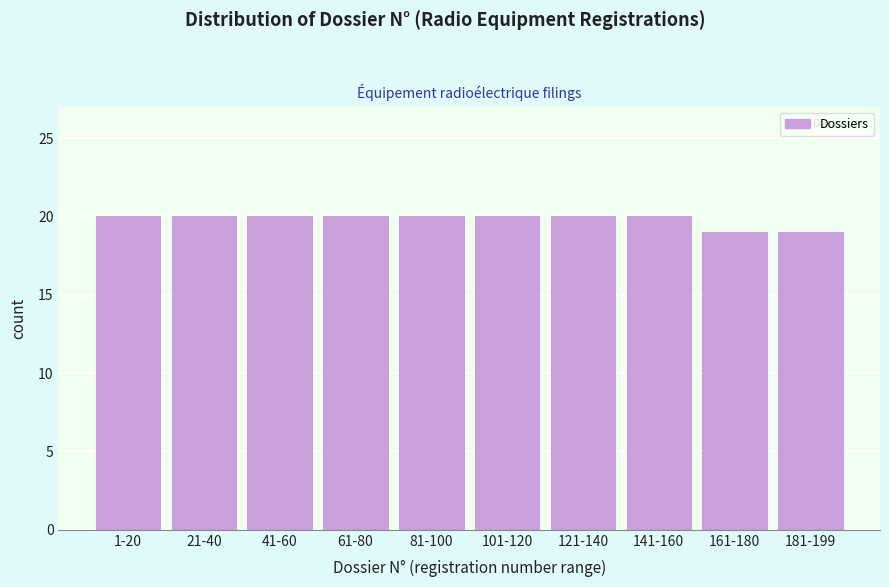

Reading left to right, what are all the values shown in this chart?

1-20=20	21-40=20	41-60=20	61-80=20	81-100=20	101-120=20	121-140=20	141-160=20	161-180=19	181-199=19